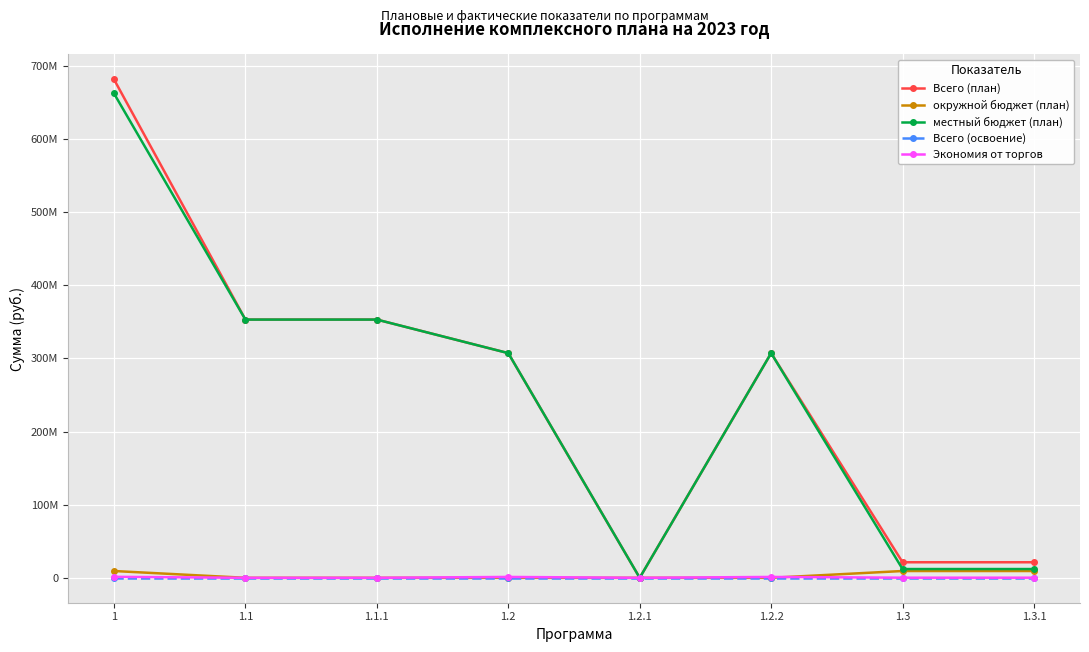

What is the difference between the maximum and minimum values in the Экономия от торгов series?

1321732.8